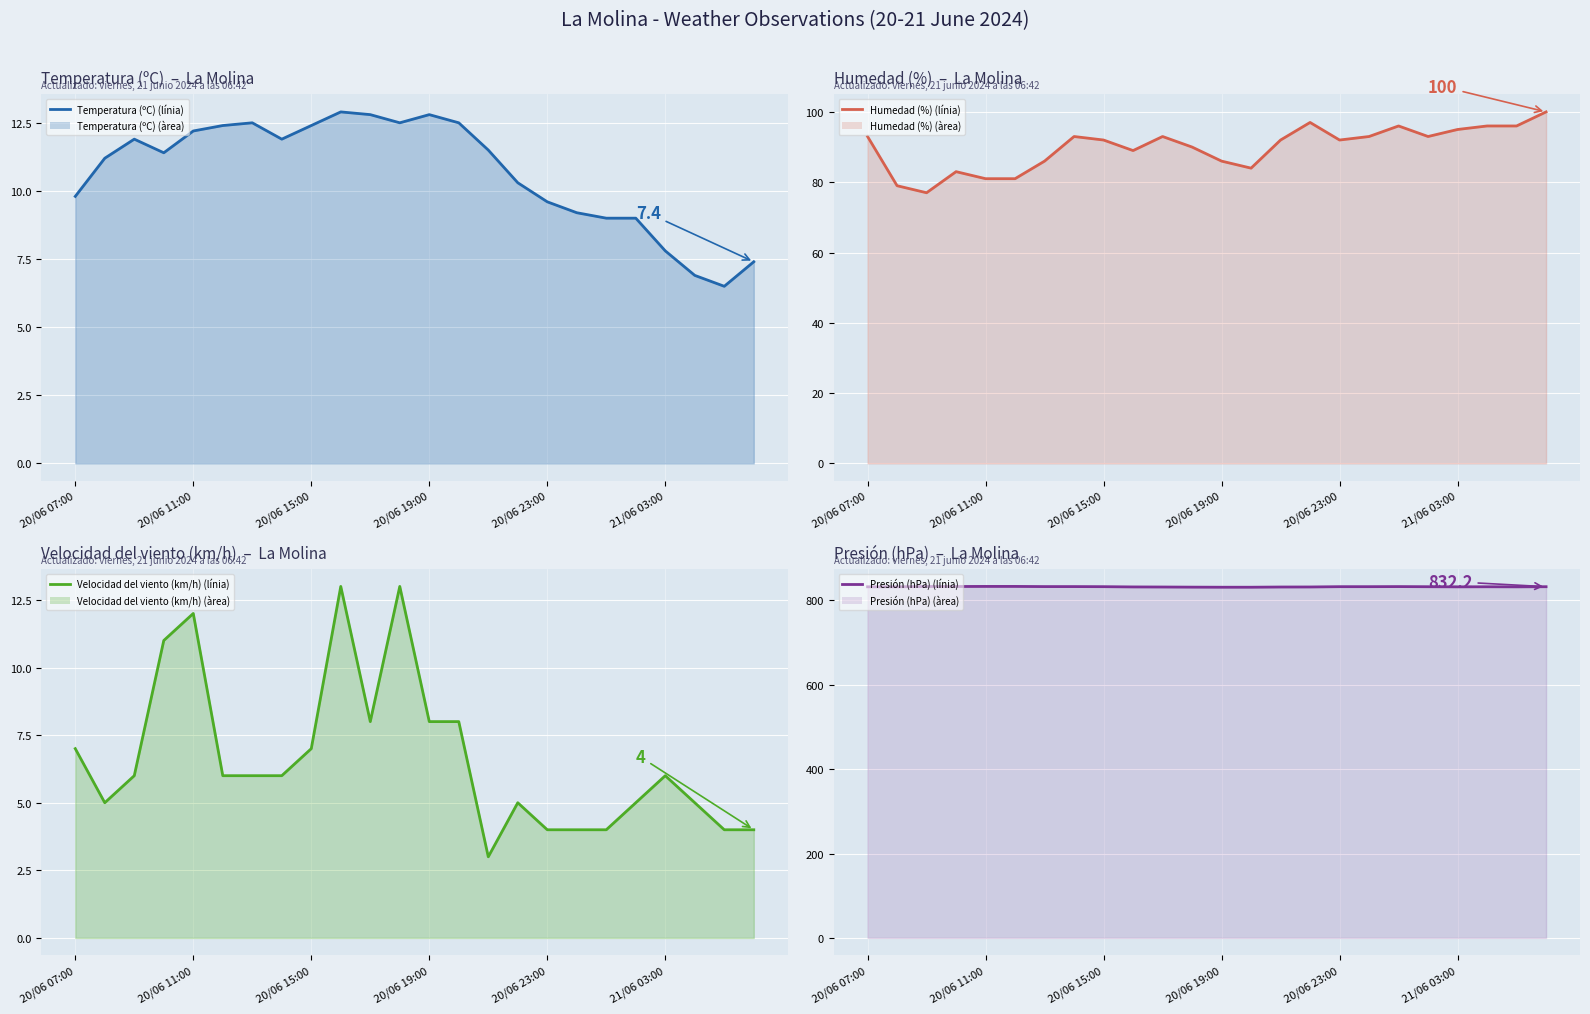

What is the sum of all Presión (hPa) (line) values?

19969.4